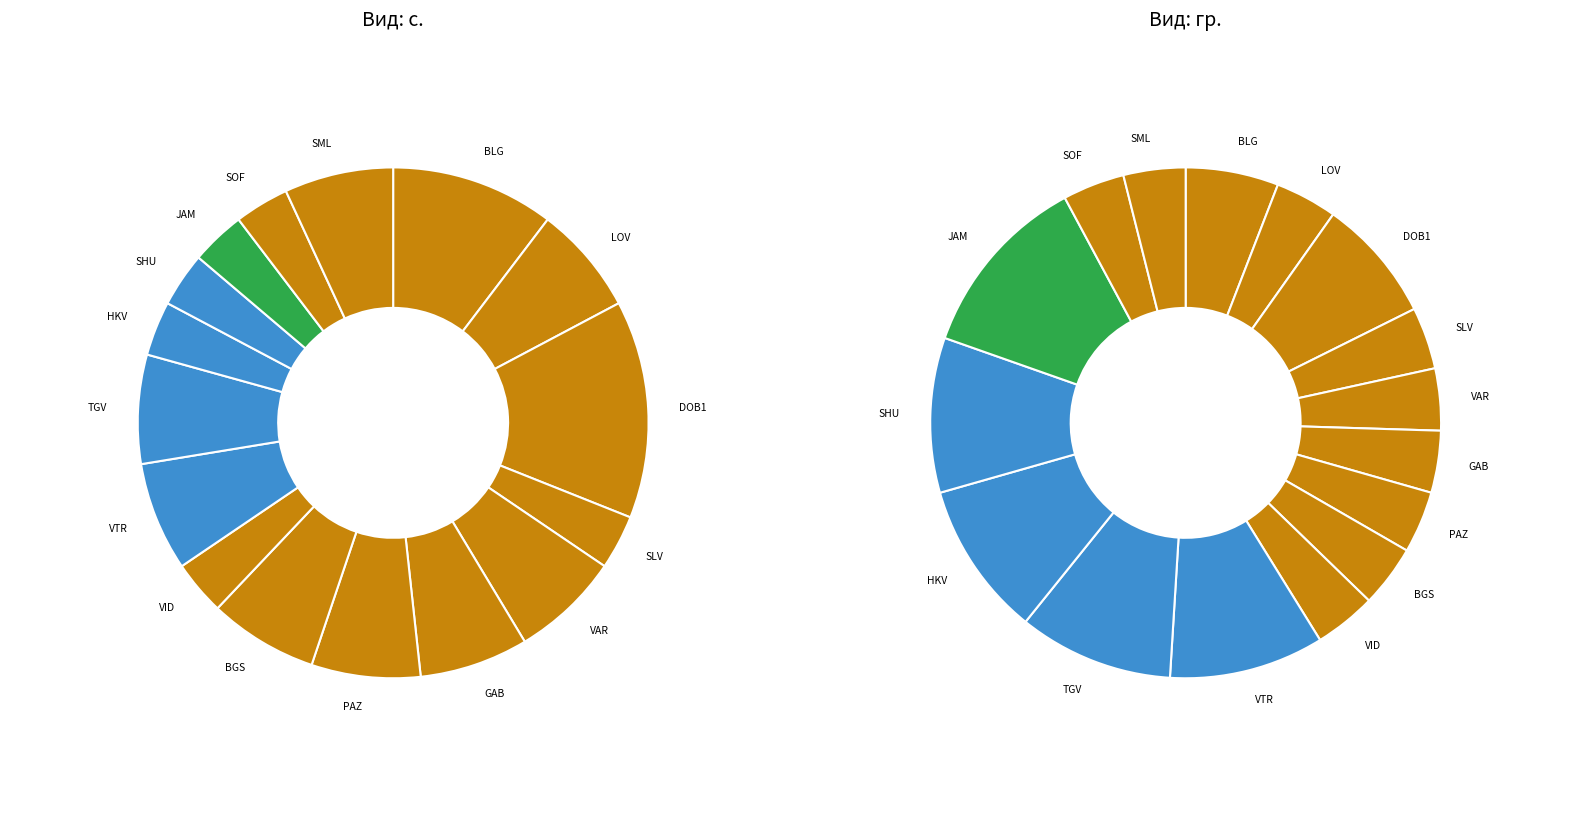

The обл. Хасково slice represents 15% of the pie. True or false?

False